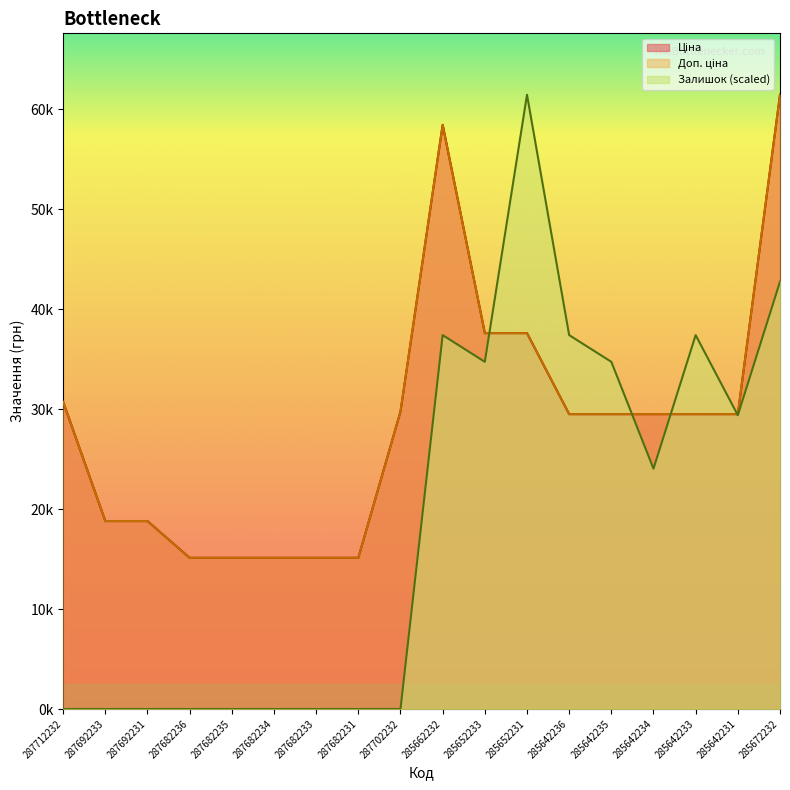

What position from the left is 287682234?

6